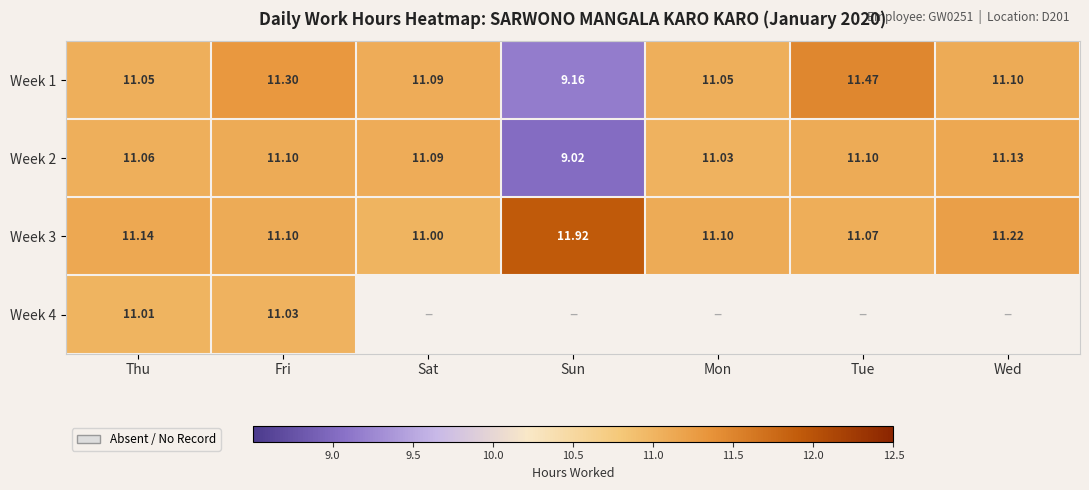

Where does the Week 1 series first go above 11?

Thu